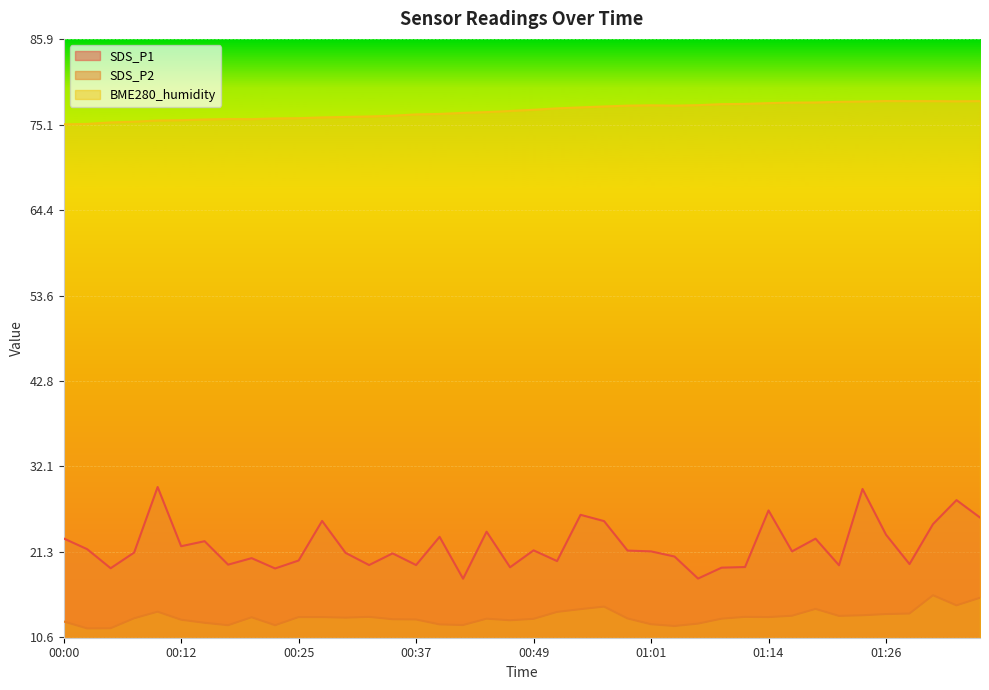

What is the sum of all SDS_P1 values?

886.3